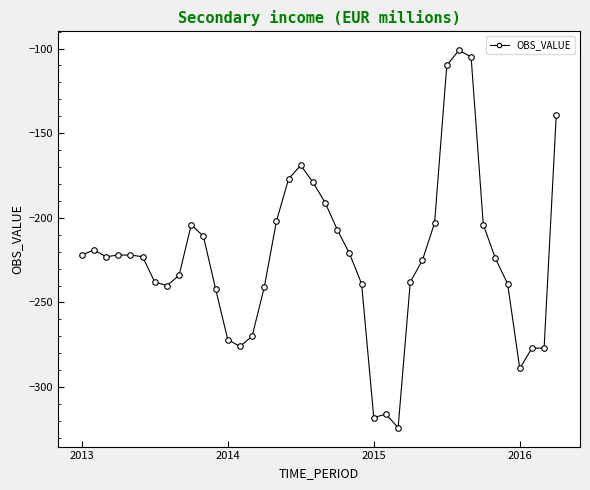

What is the value of the 26th point from the left?

-316